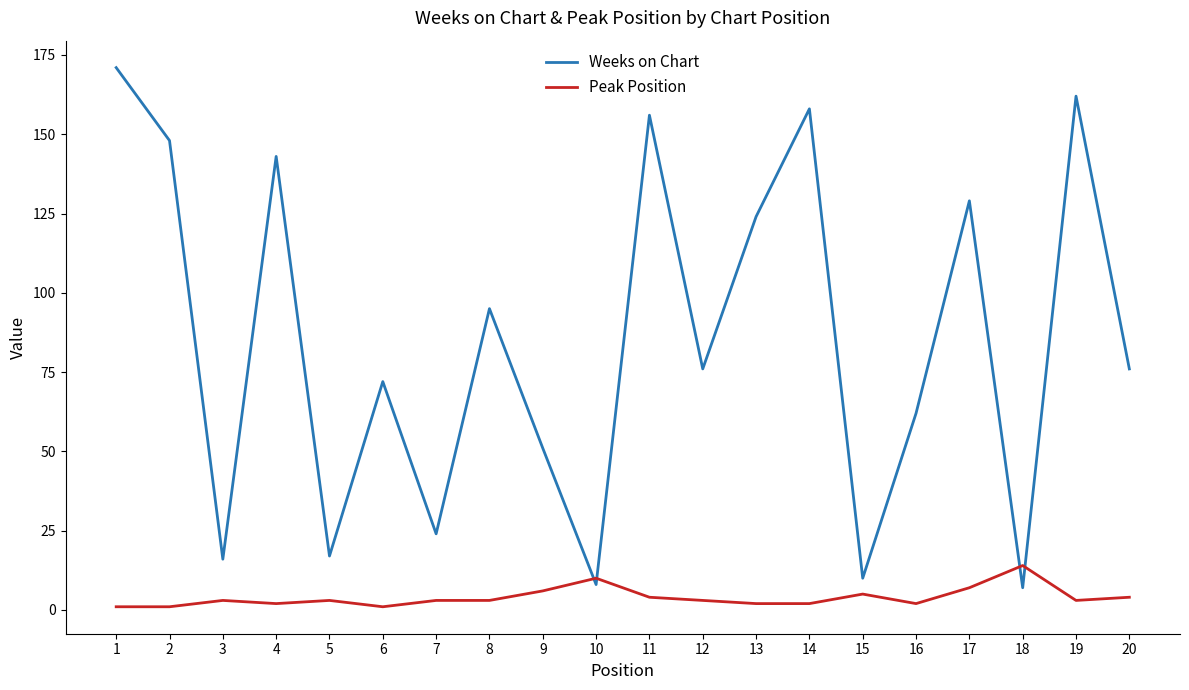

What is the total value across all series at 12?

79